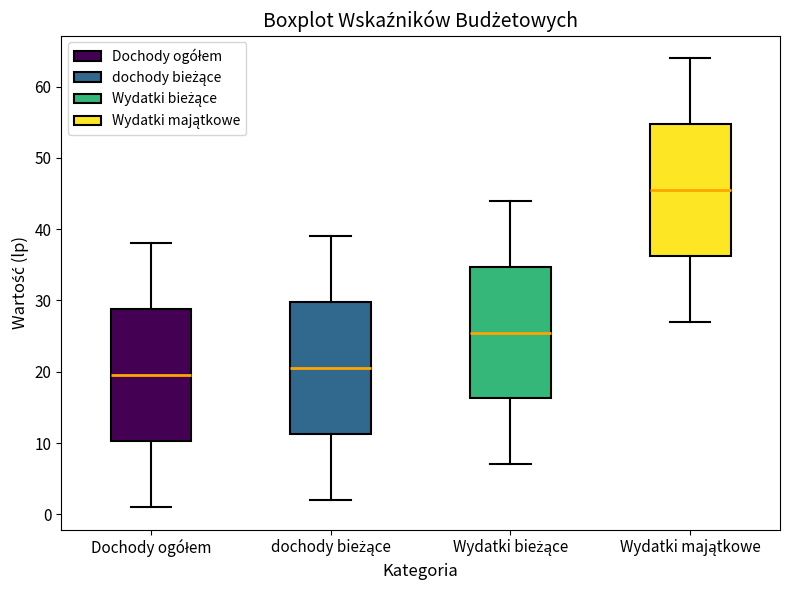

Which box's median line is the lowest?

Dochody ogółem